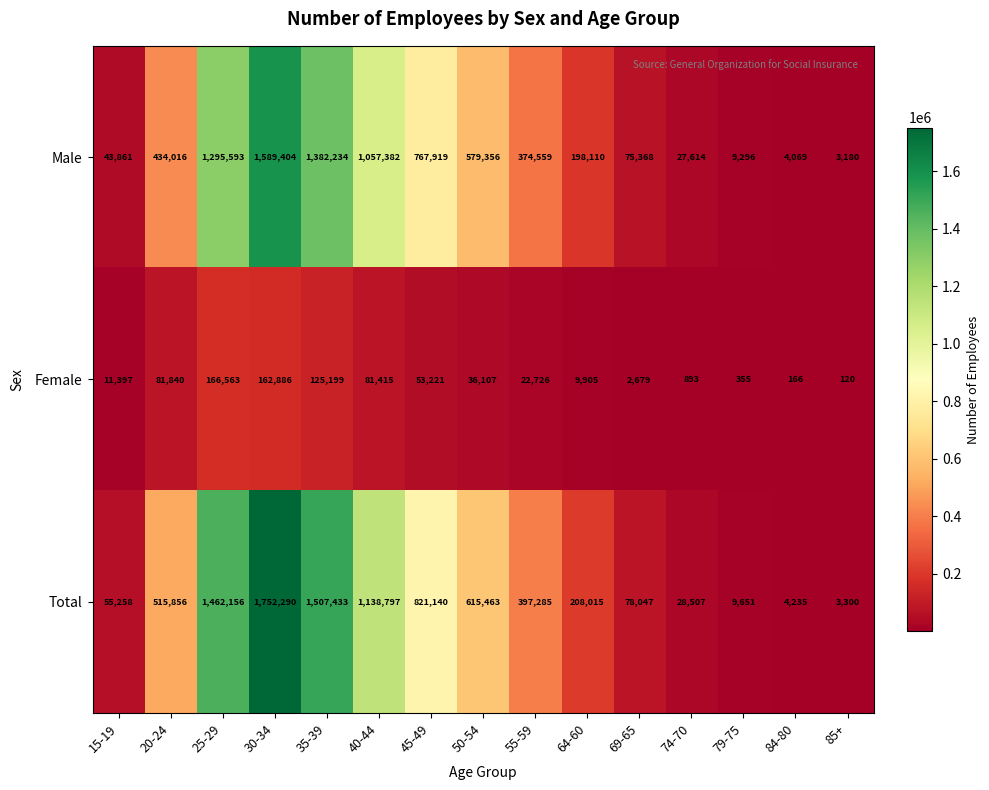

How many distinct data groups are displayed?

3